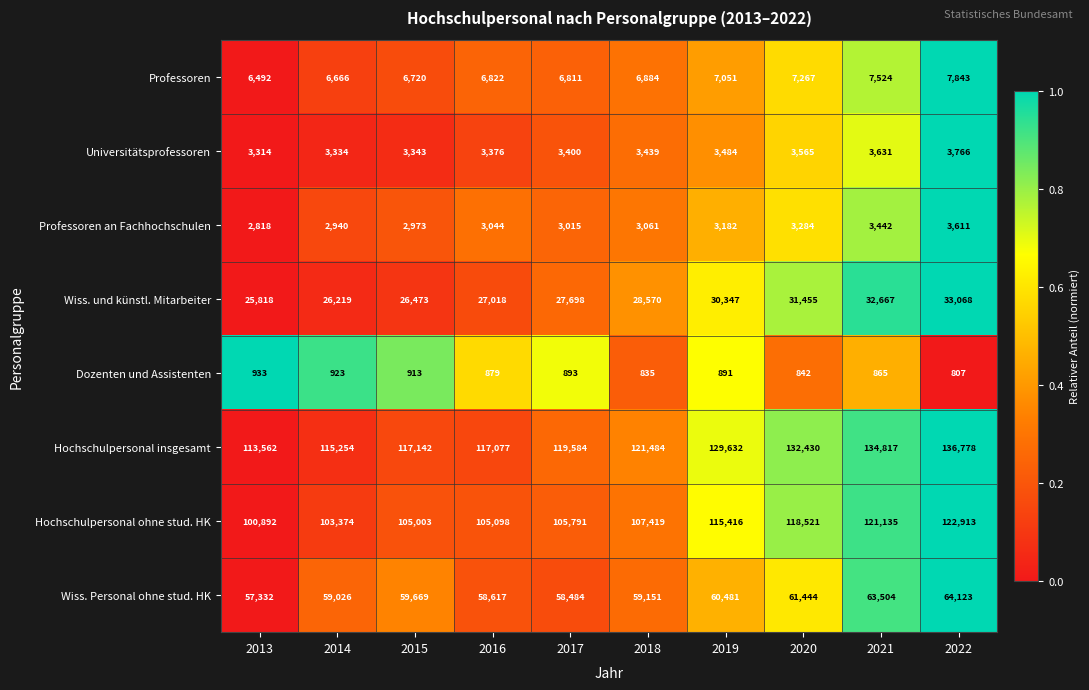

Between 2019 and 2021, which series saw the biggest shift?

Hochschulpersonal ohne stud. HK